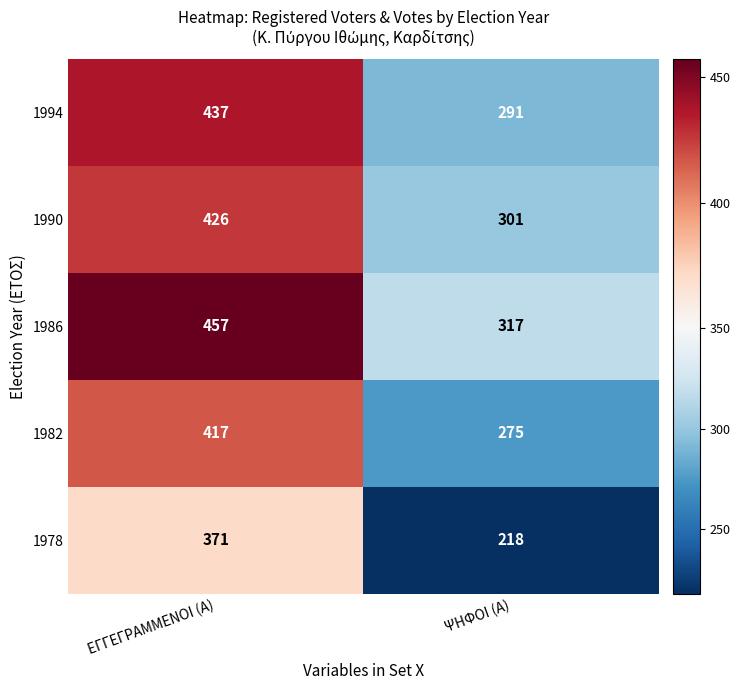

What is the difference between the highest and lowest values at ΕΓΓΕΓΡΑΜΜΕΝΟΙ (Α)?

86